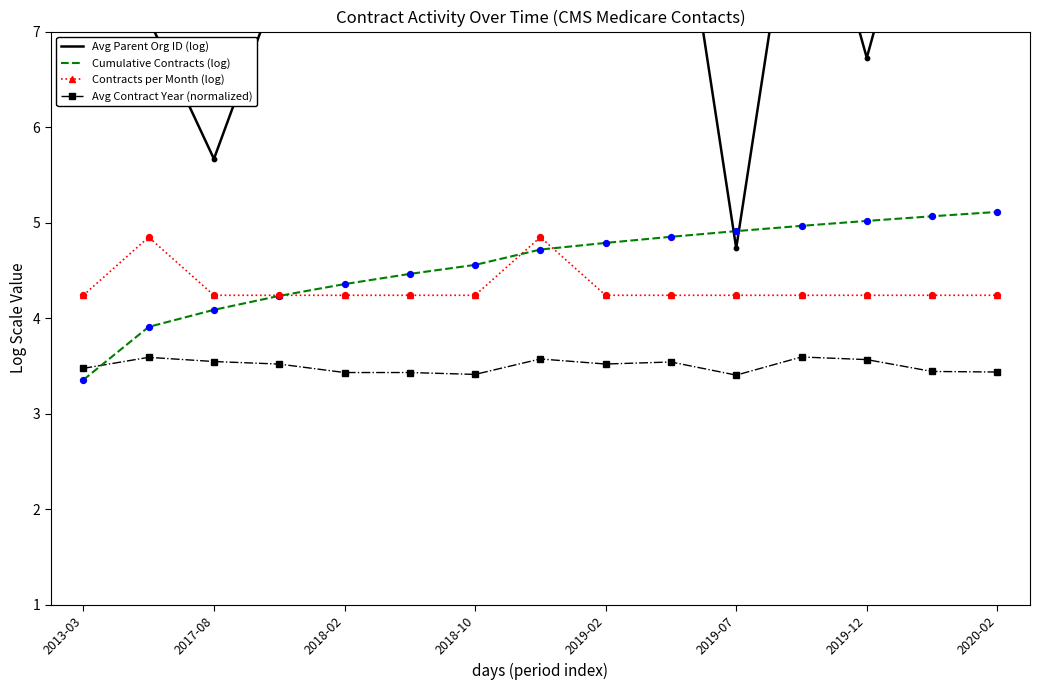

What are all the series names shown in the legend?

Avg Parent Org ID (log), Cumulative Contracts (log), Contracts per Month (log), Avg Contract Year (normalized)